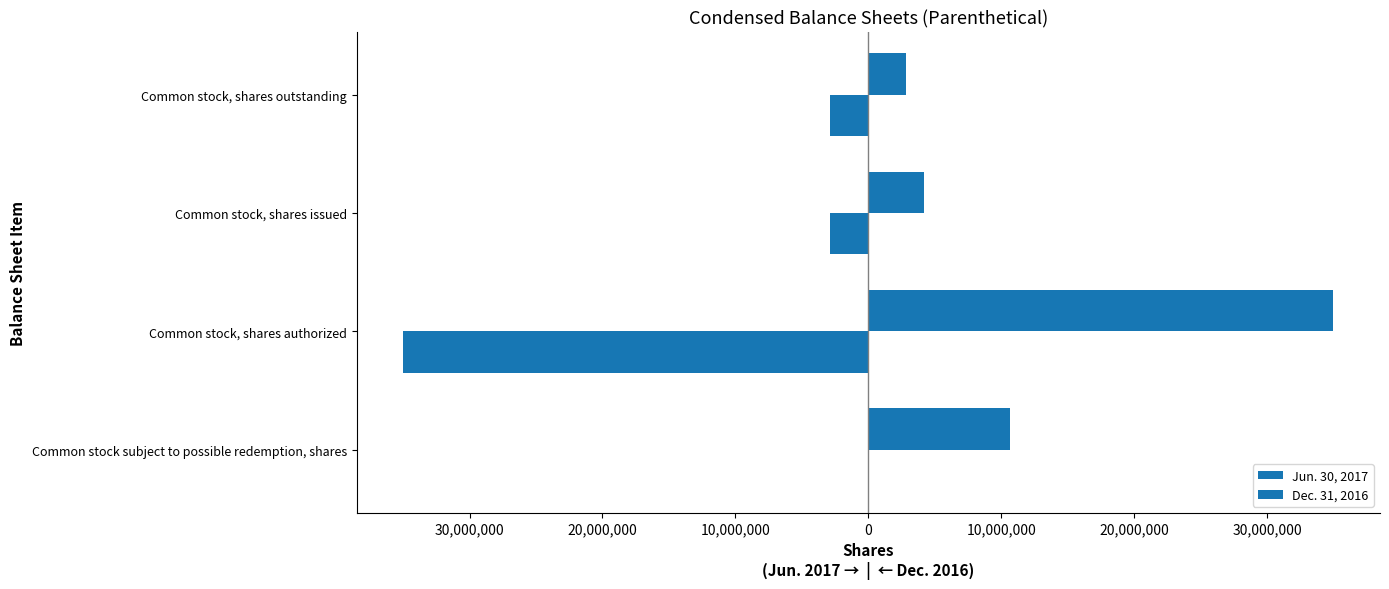

What is the difference between the second highest and minimum values in the Dec. 31, 2016 series?

32125000